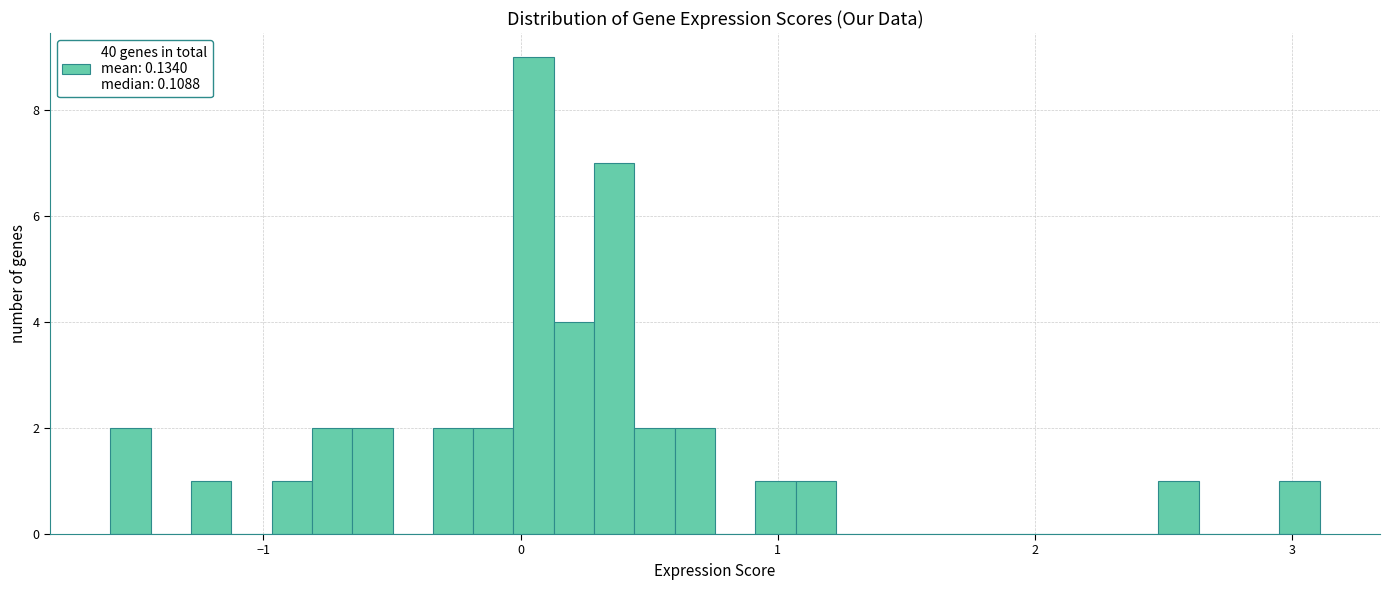

Around what value on the x-axis is the tallest bar? Give the approximate position of its centre, as read against the axis.

0.1